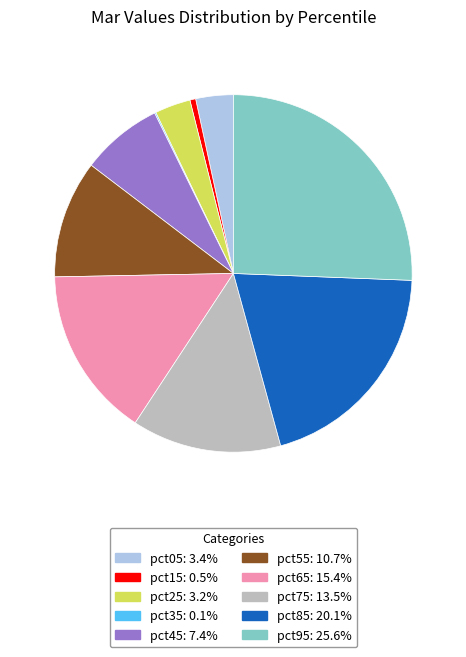

Is it true that pct15 is 1% of the pie?

True